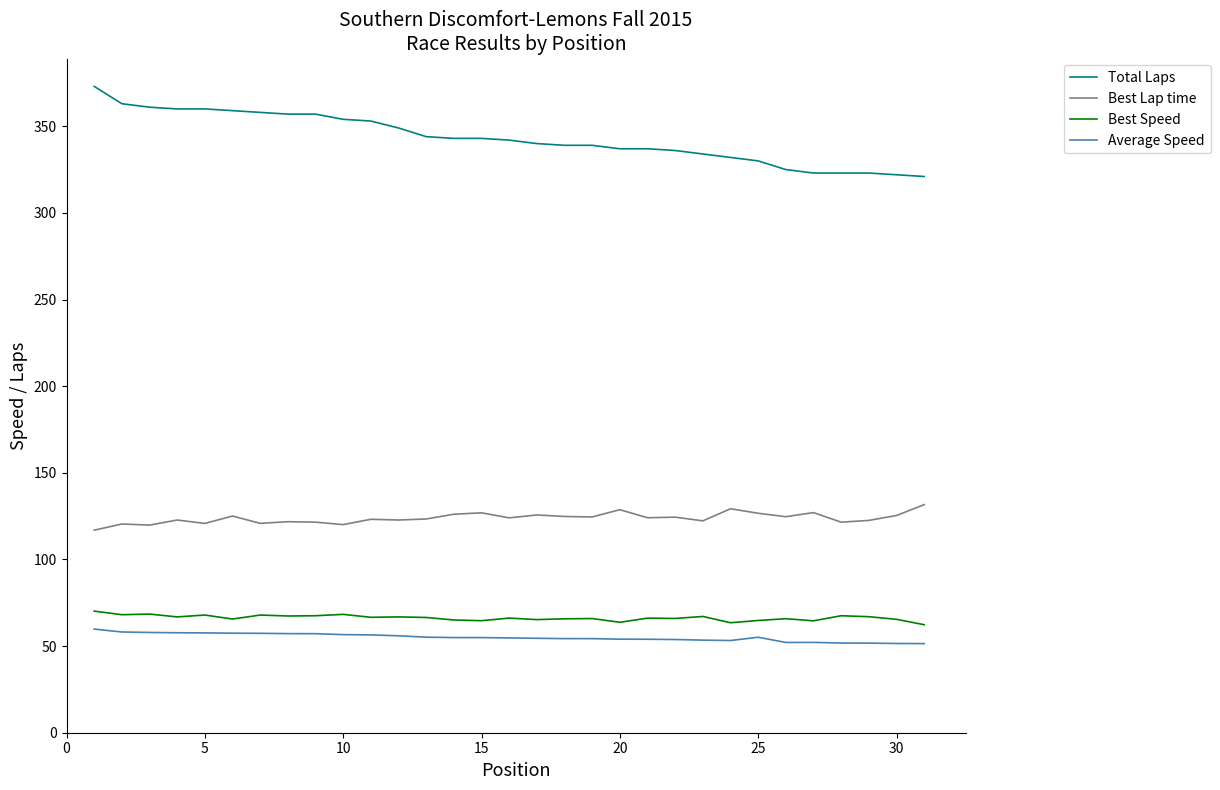

Which series has the widest spread of values?

Total Laps